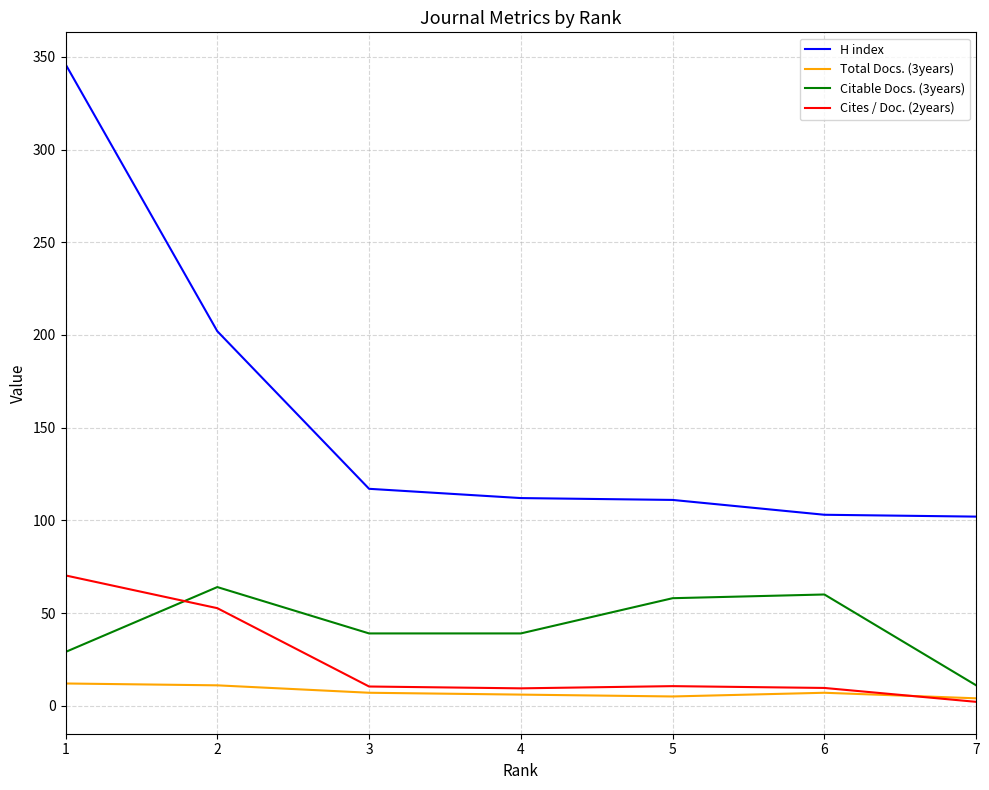

At 1, list the series in order from largest to smallest.

H index, Cites / Doc. (2years), Citable Docs. (3years), Total Docs. (3years)